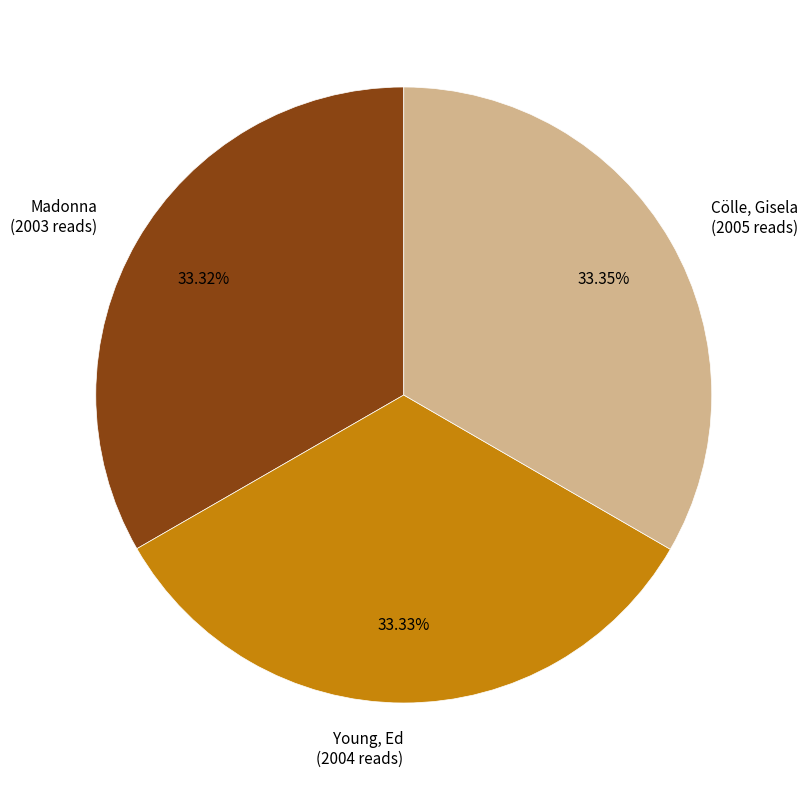

Do Cölle, Gisela (2005 reads) and Young, Ed (2004 reads) together represent more than half of the pie?

Yes